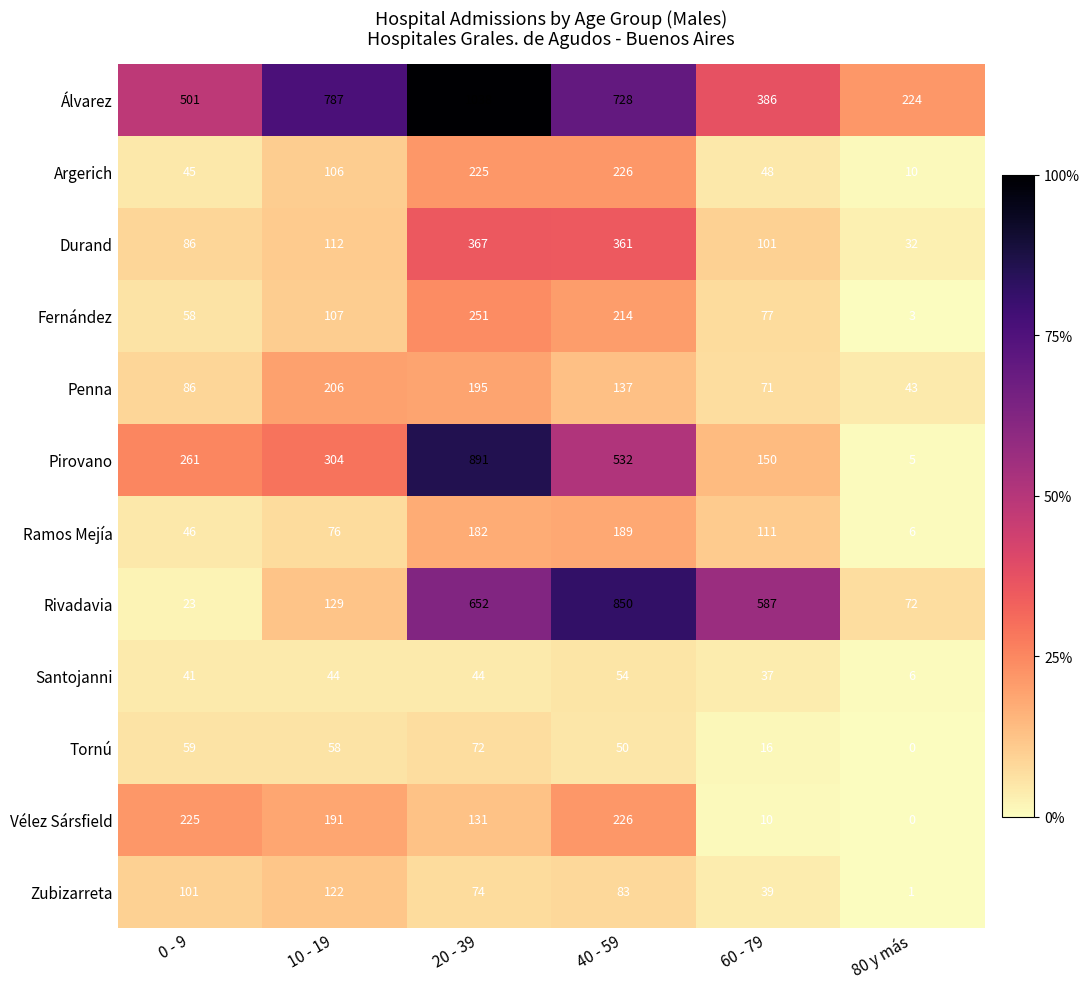

The Santojanni series shows 41 at 0 - 9. True or false?

True